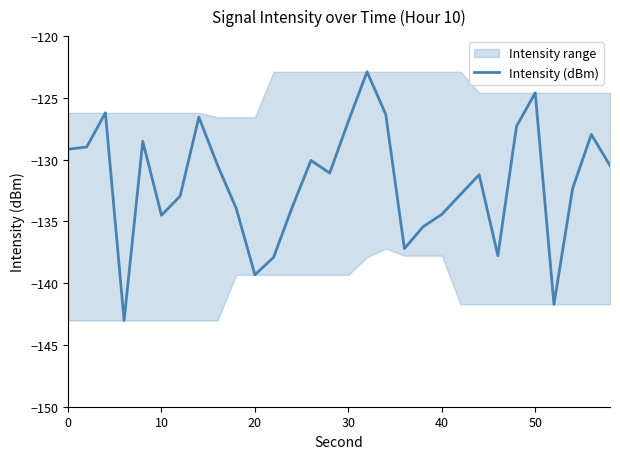

How many points are lower than both their immediate neighbors (excluding endpoints)?

7